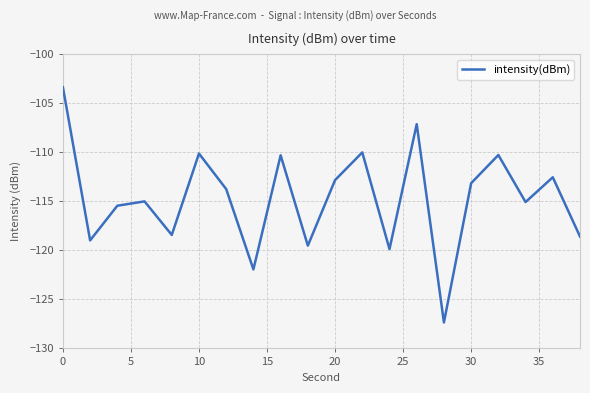

What is the smallest value displayed?

-127.4